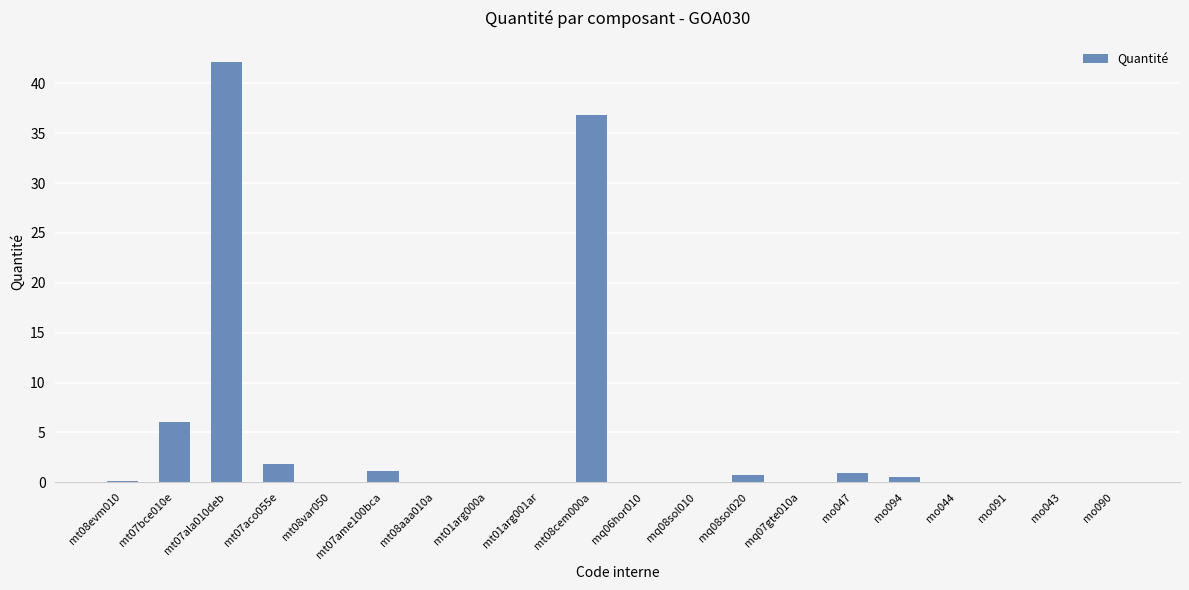

The chart shows a value of 0.1 at mo043. True or false?

True